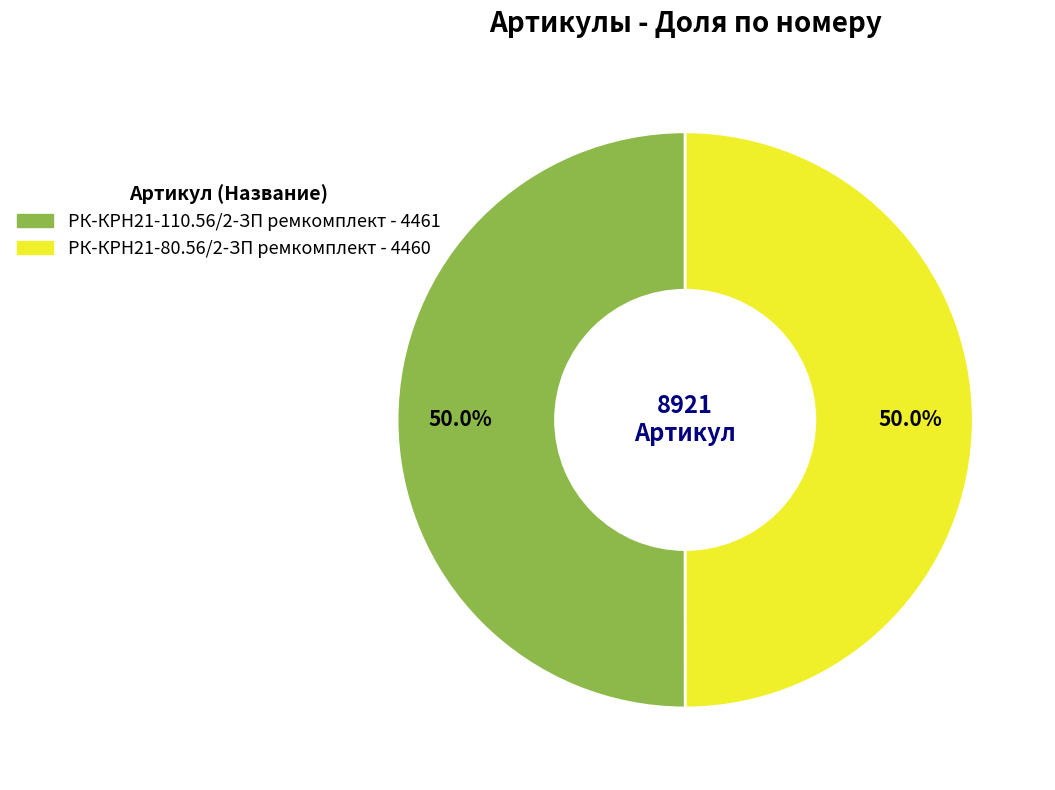

What is the ratio of the value at РК-КРН21-80.56/2-ЗП ремкомплект to the value at РК-КРН21-110.56/2-ЗП ремкомплект?

1.0